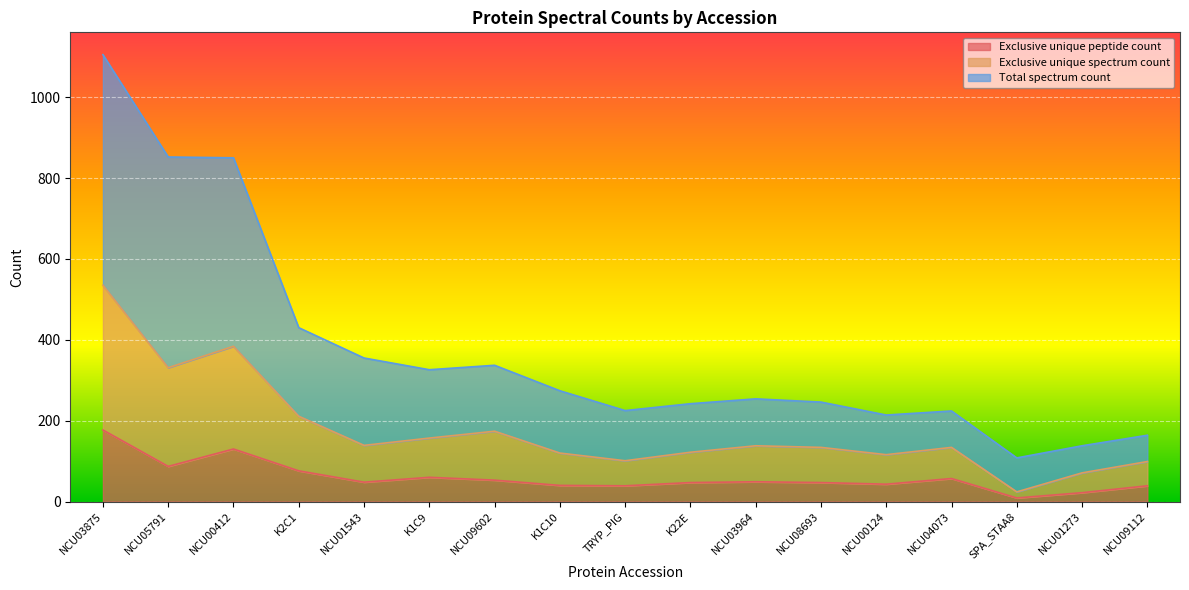

Rank the categories by Exclusive unique peptide count value from lowest to highest.

SPA_STAA8, NCU01273, TRYP_PIG, NCU09112, K1C10, NCU00124, K22E, NCU08693, NCU01543, NCU03964, NCU09602, NCU04073, K1C9, K2C1, NCU05791, NCU00412, NCU03875